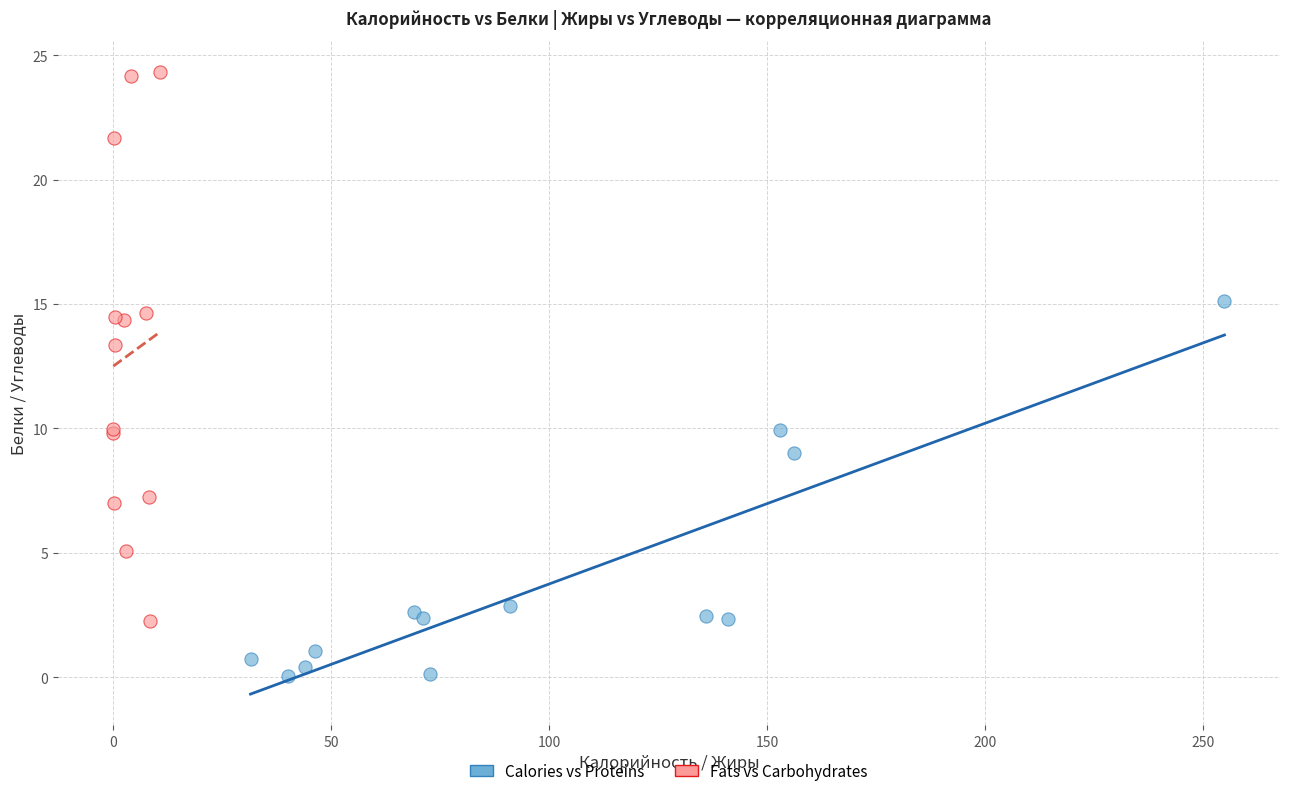

What are all the series names shown in the legend?

Calories vs Proteins, Fats vs Carbohydrates